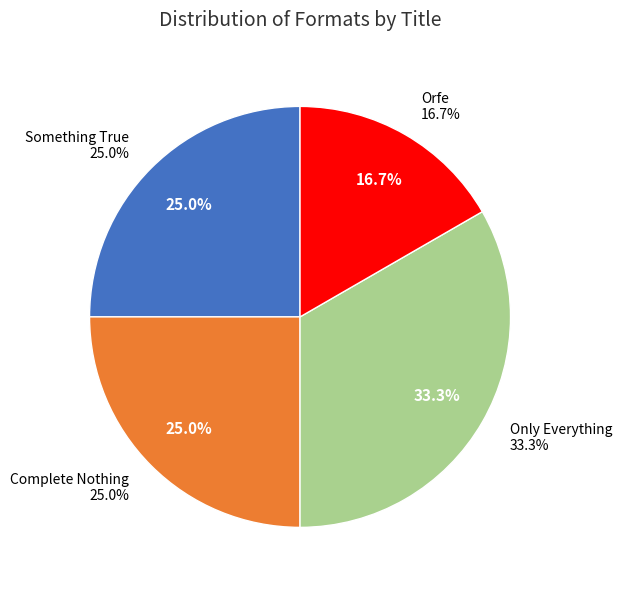

What is the change in value from Complete Nothing to Orfe?

-1